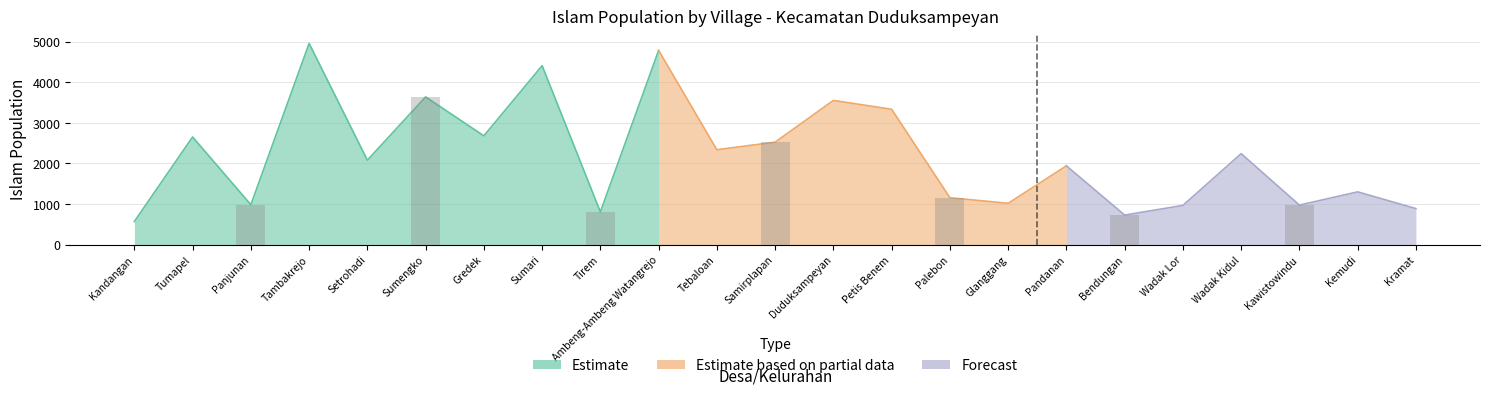

What is the difference between the Islam (Villages) values at Wadak Lor and Samirplapan?

1559